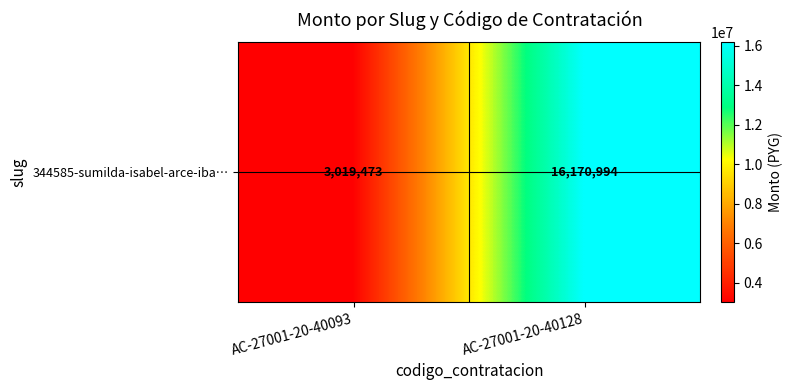

How many data points are less than 16170994?

1